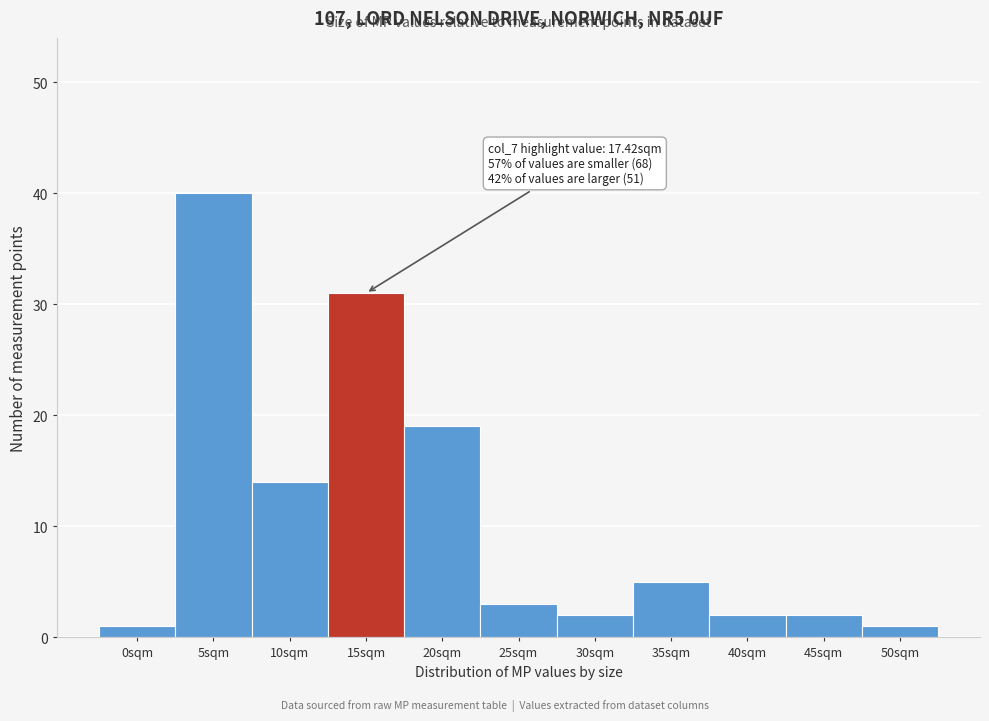

Reading right to left, what are all the values shown in this chart?

1	2	2	5	2	3	19	31	14	40	1